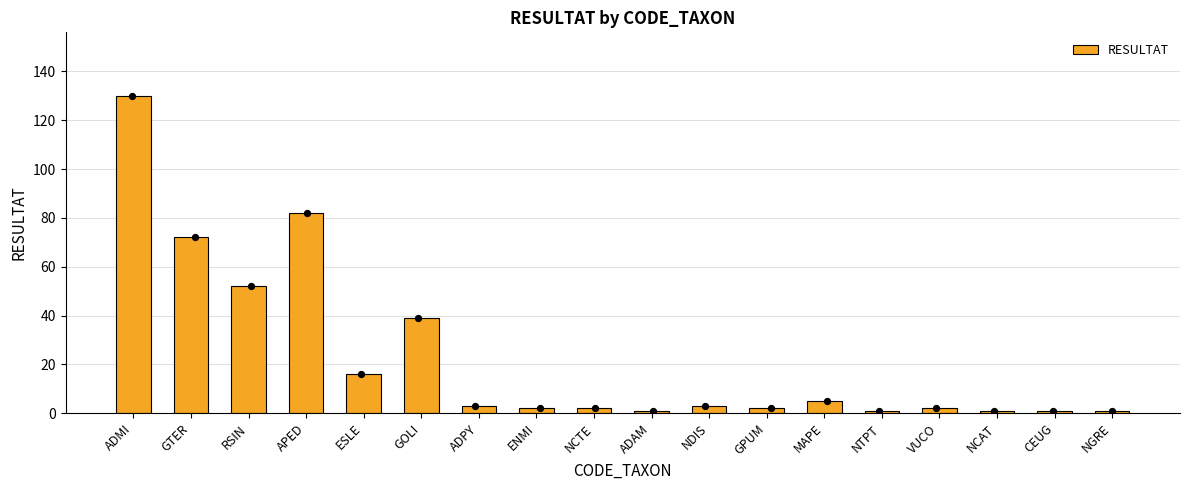

What is the change in value from GOLI to NTPT?

-38